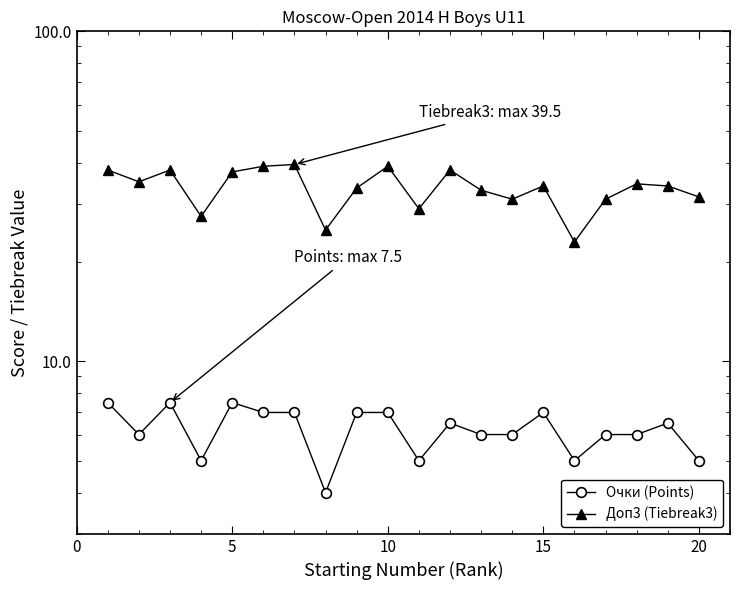

How many values in the Доп3 (Tiebreak3) series exceed 34?

9